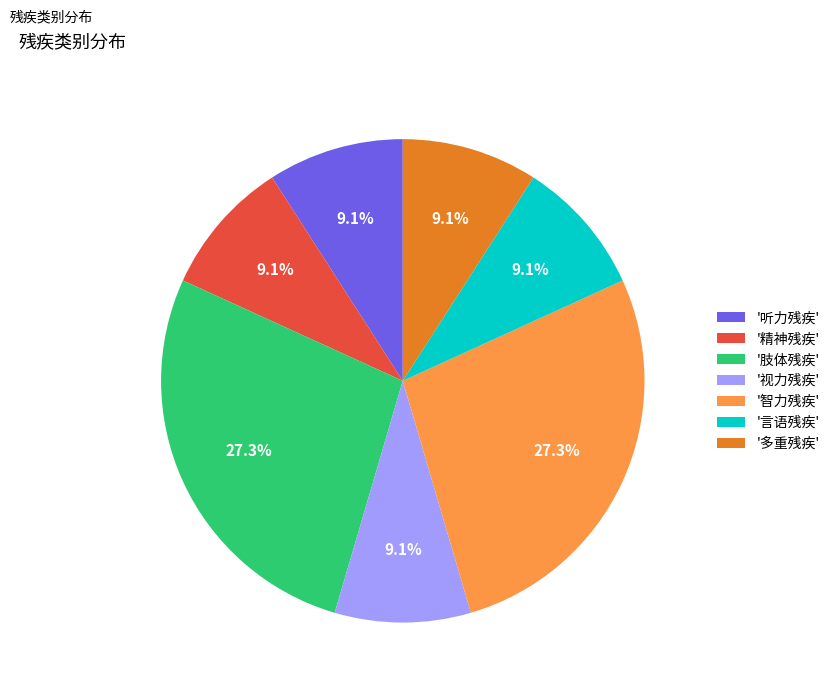

Between '言语残疾' and '智力残疾', which is larger?

'智力残疾'